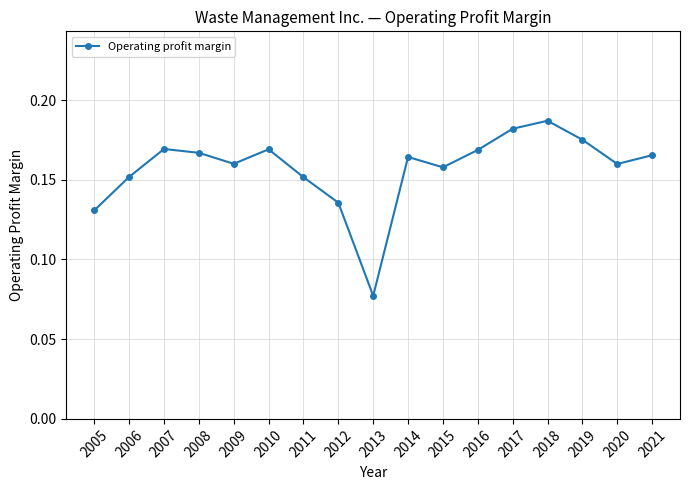

Which category has the highest value across all series?

2018